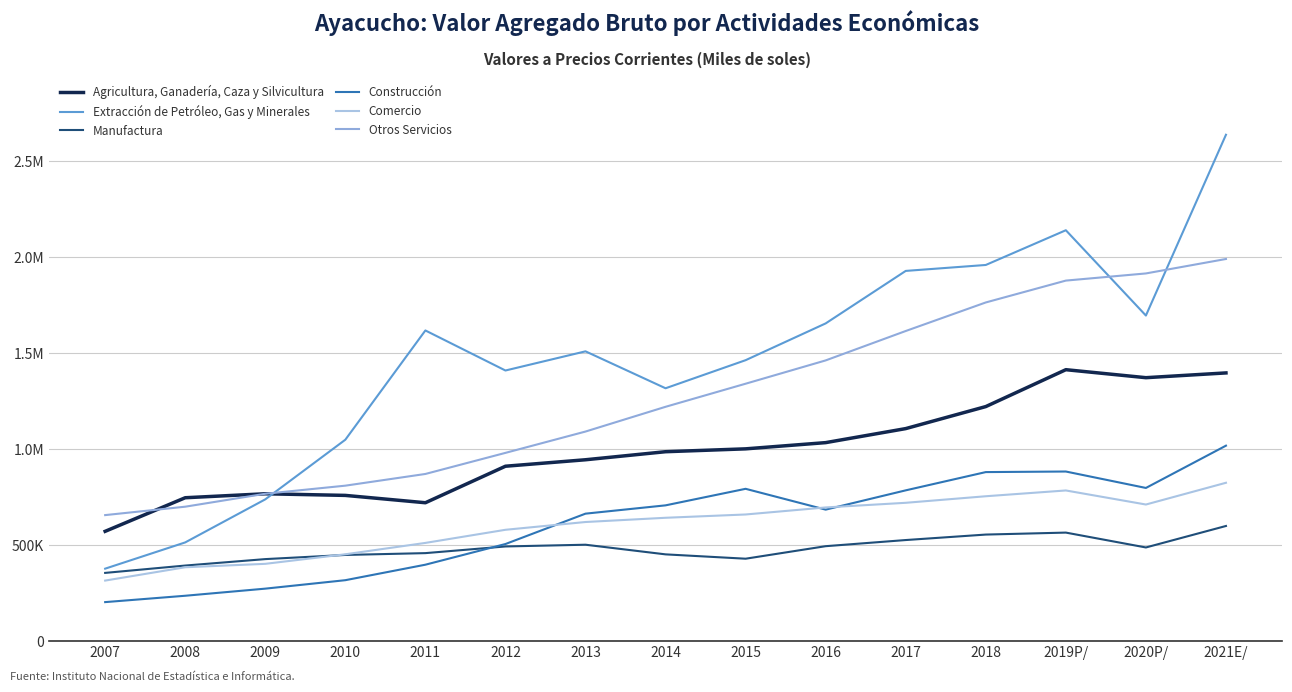

True or false: Comercio has more than 1 points higher than both neighbors.

False